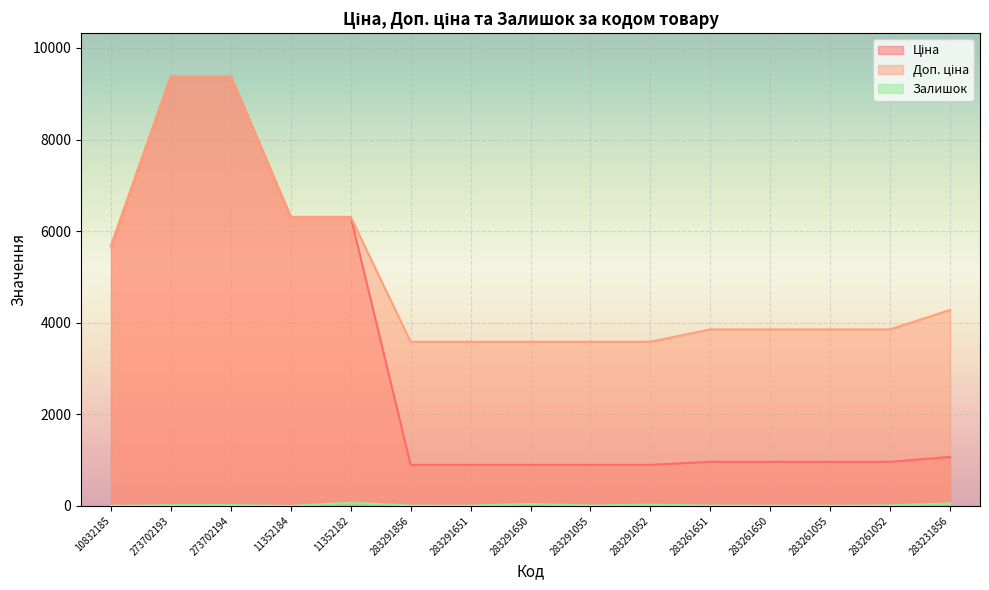

True or false: Залишок and Ціна intersect in this chart.

False